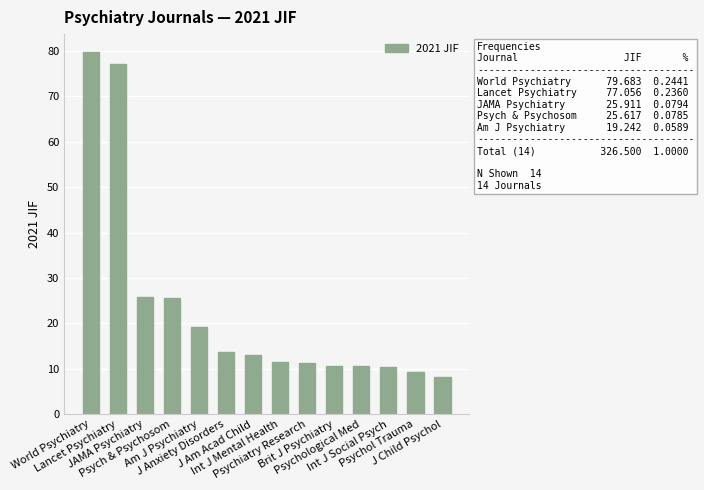

How many data points are above 13?

7